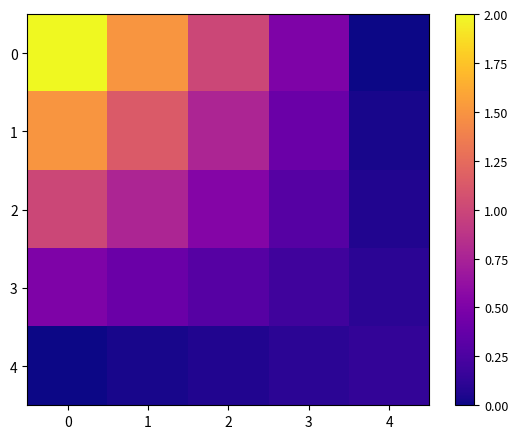

List the series in order of their peak value, highest first.

0, 1, 2, 3, 4